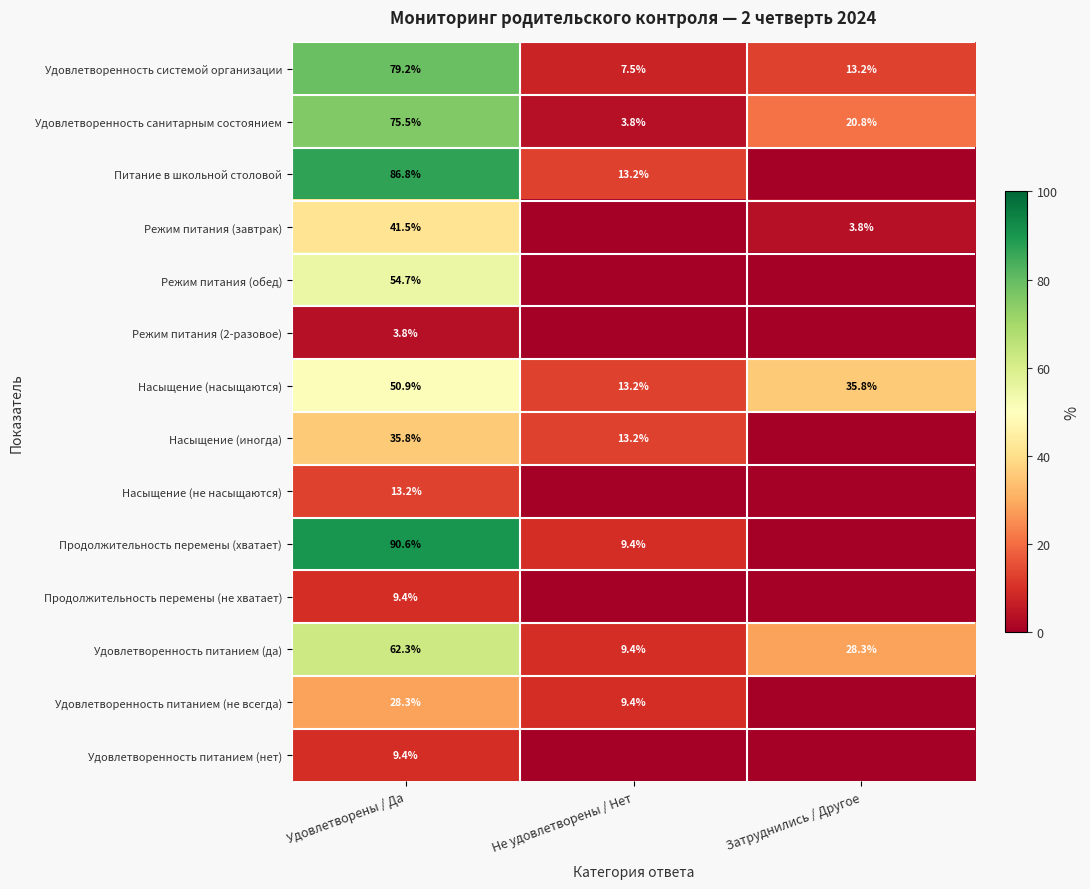

Which has a higher value, Удовлетворены / Да or Не удовлетворены / Нет?

Удовлетворены / Да